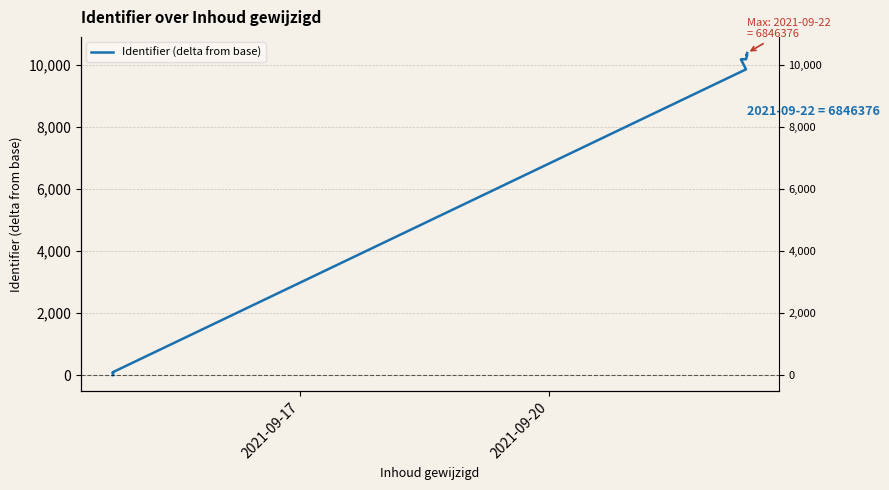

True or false: the data shows 85 at 5.

False